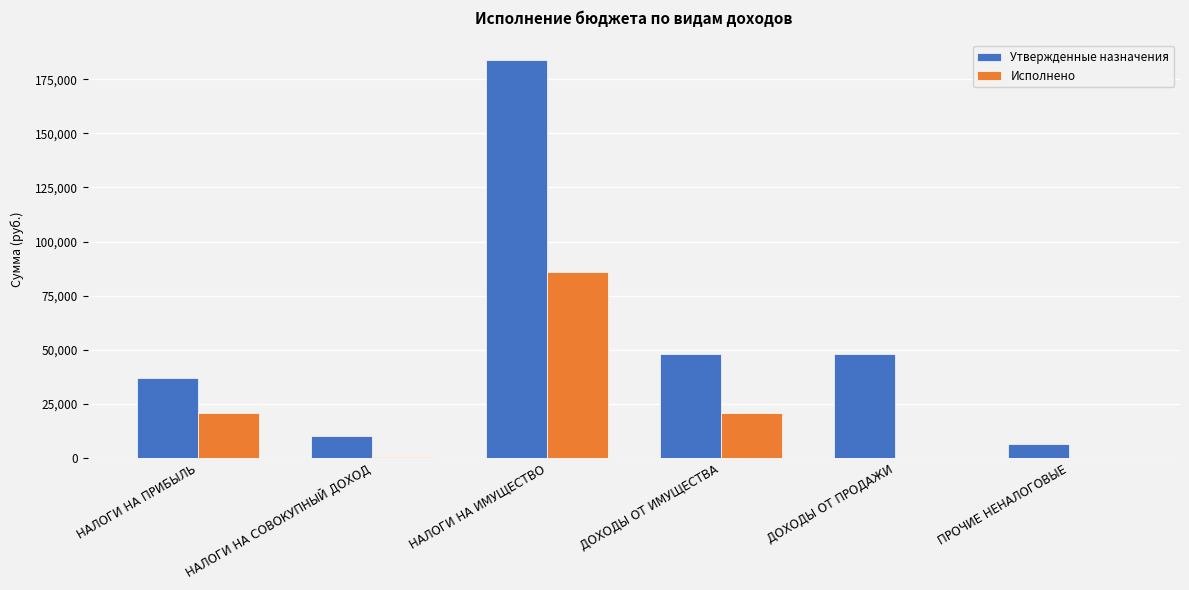

What is the maximum value shown in the chart?

183800.0